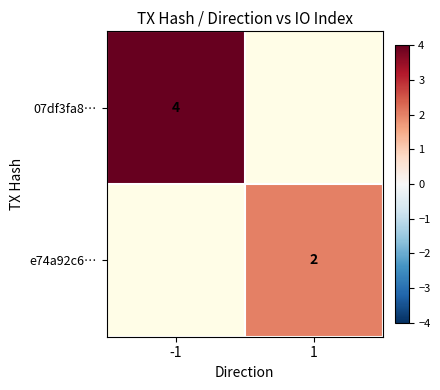

Which has a higher value, 1 or -1?

-1